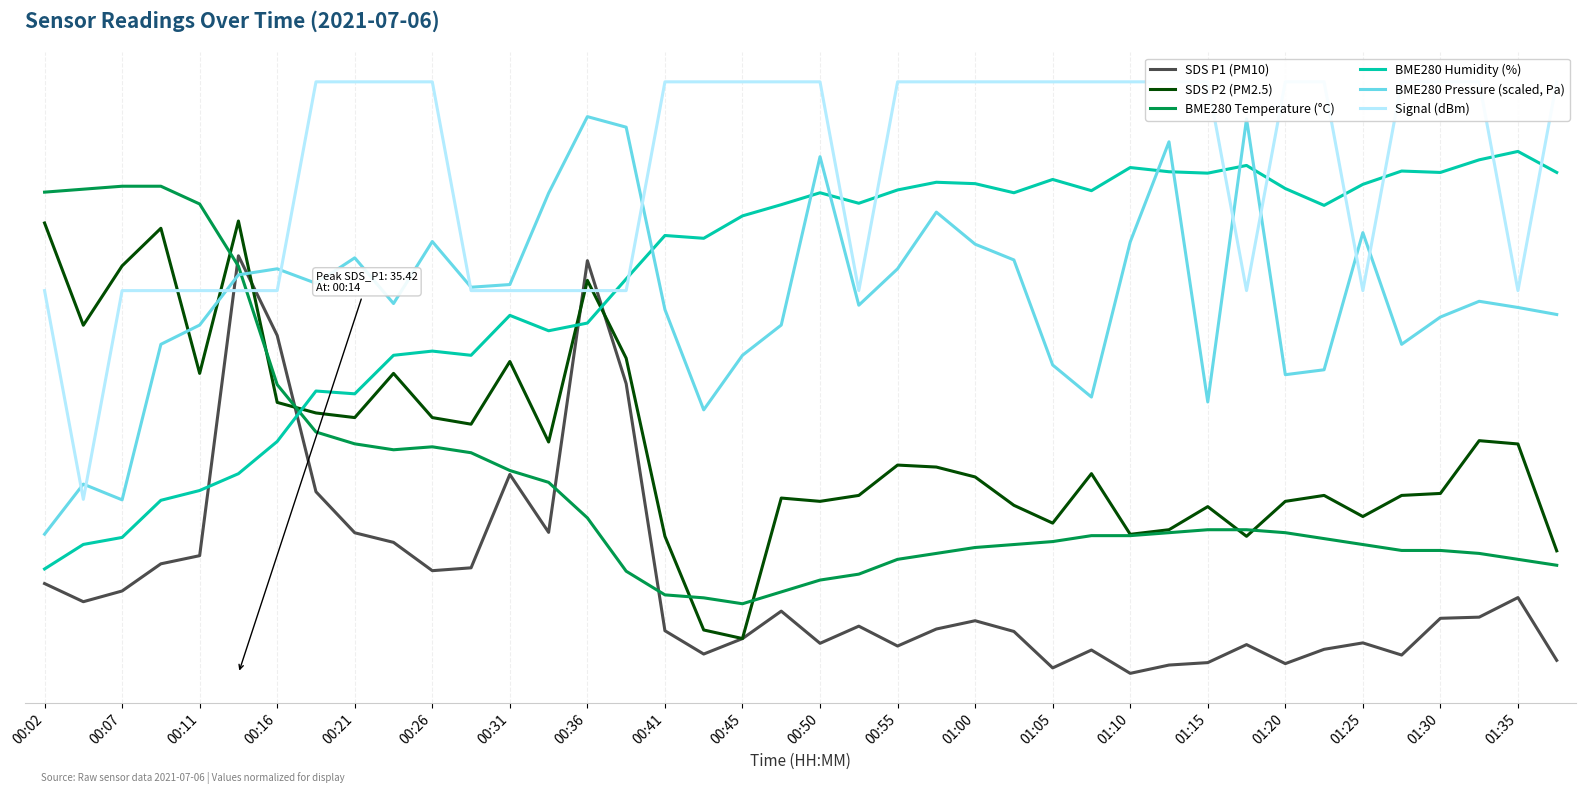

Read the SDS P1 (PM10) value at 33.

3.5